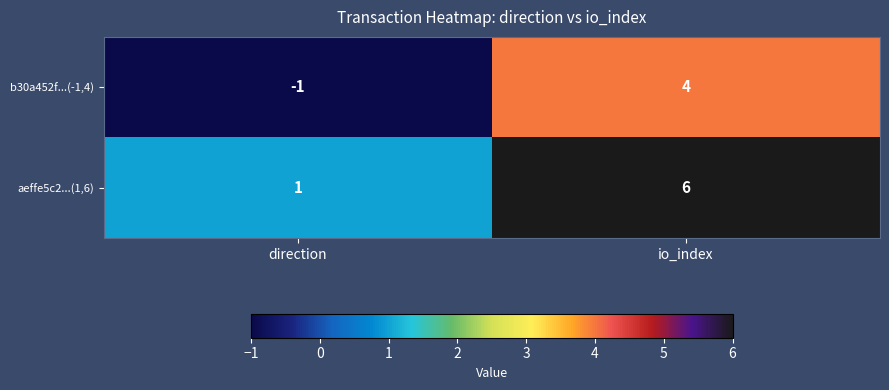

At which category is the sum across all series the highest?

io_index